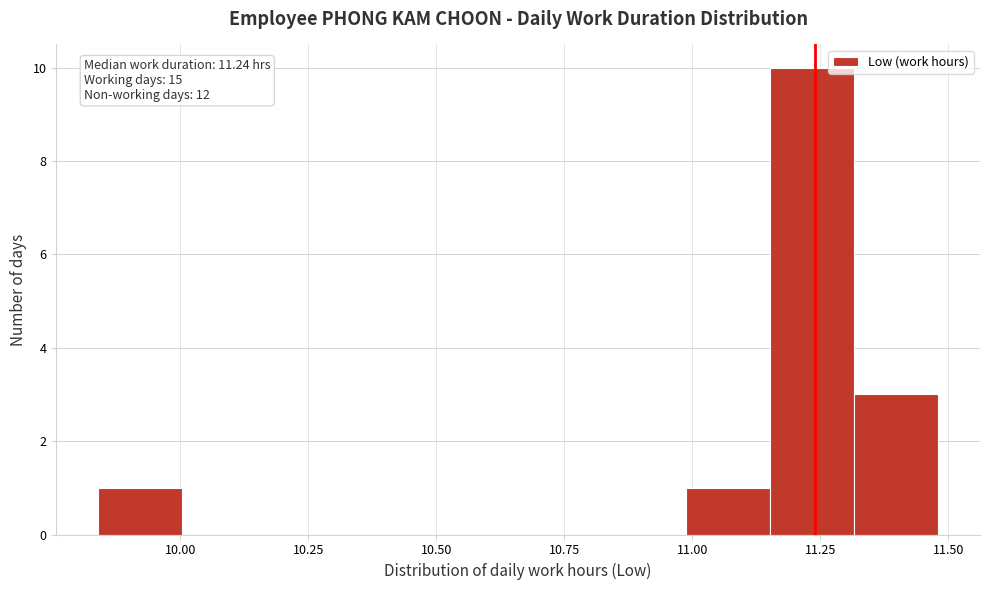

Around what value on the x-axis is the tallest bar? Give the approximate position of its centre, as read against the axis.

11.25